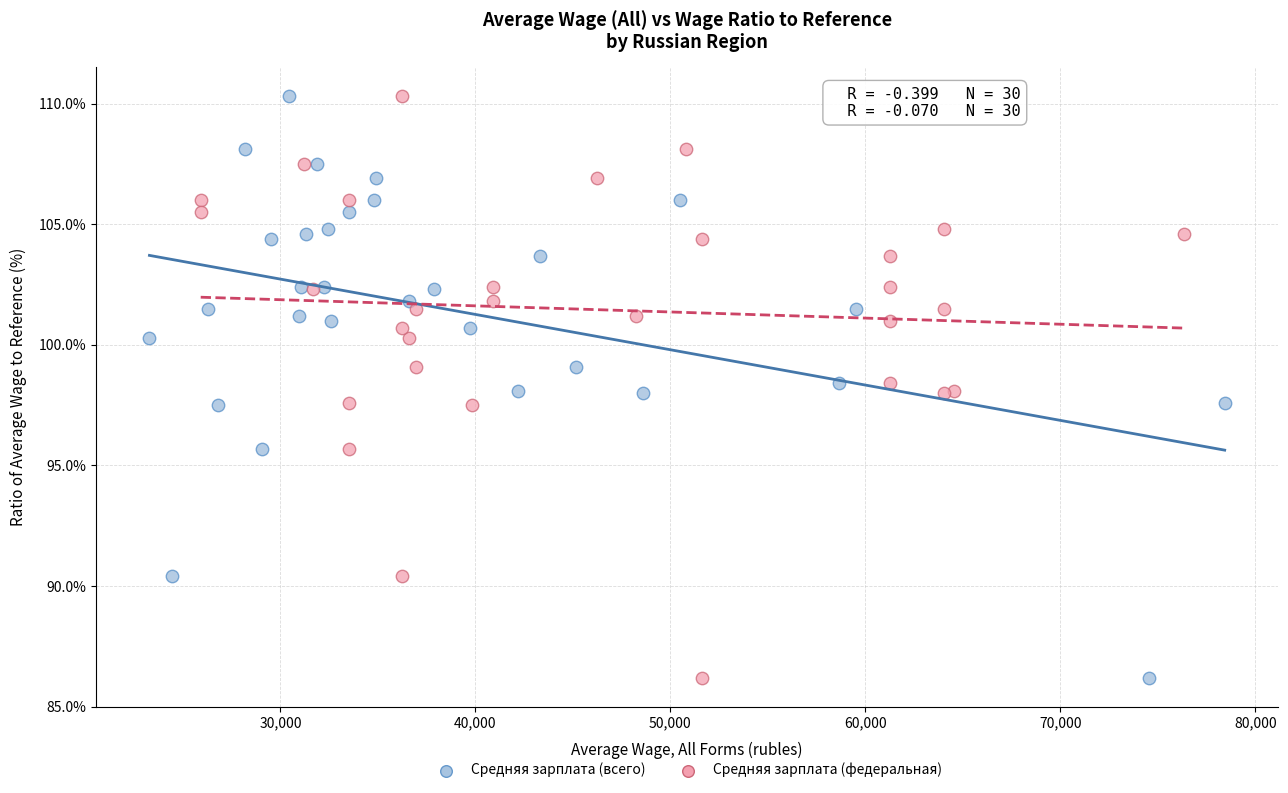

What are all the series names shown in the legend?

Средняя зарплата (всего), Средняя зарплата (федеральная)